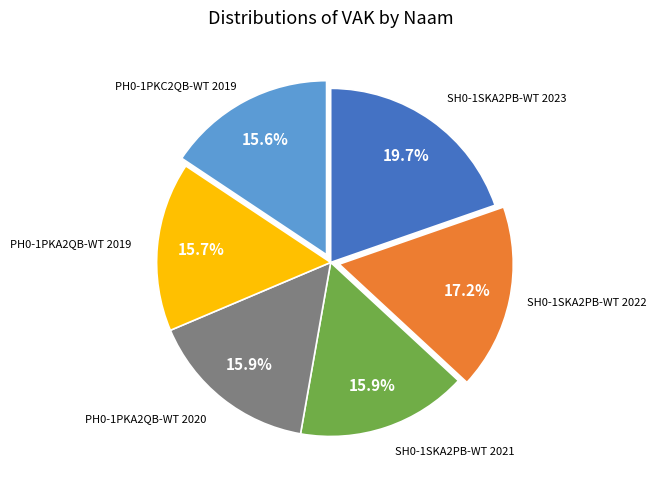

Is there a majority slice in this chart?

No